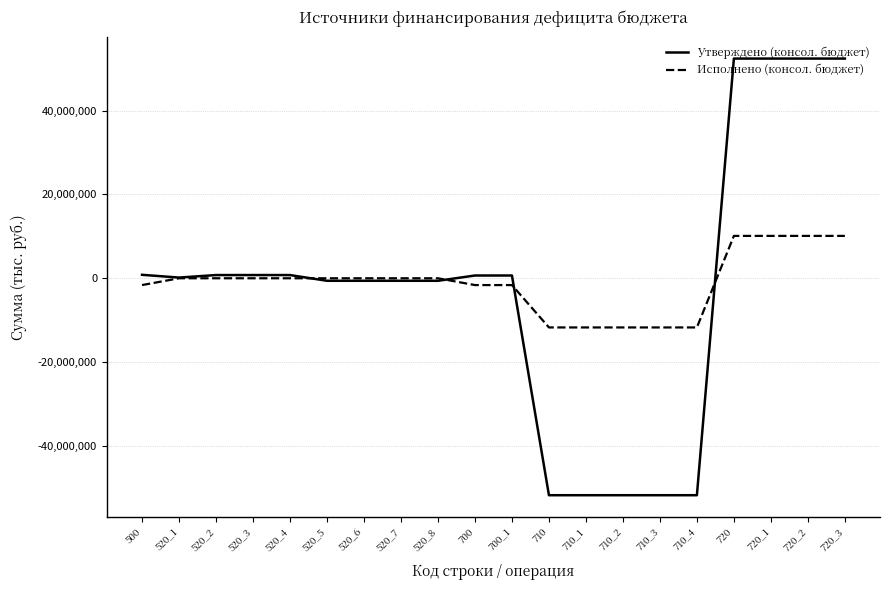

What is the difference between the highest and lowest values at 720_3?

42313680.7